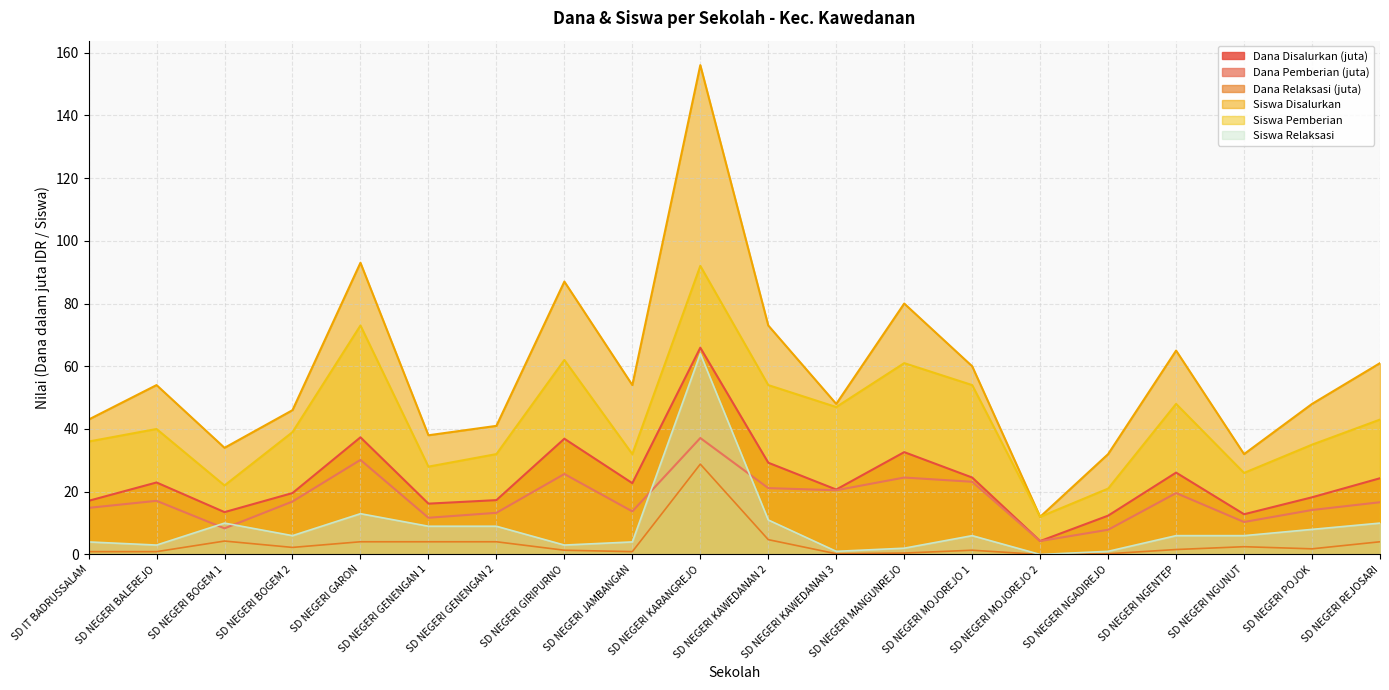

At which category is the sum across all series the highest?

SD NEGERI KARANGREJO